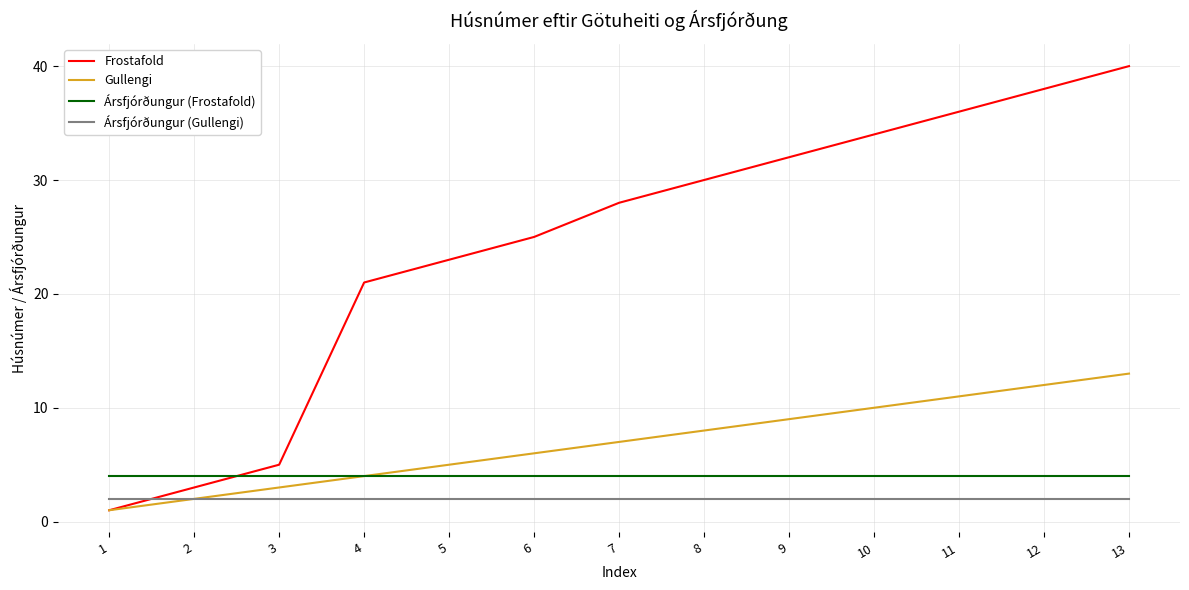

How many lines are shown in the chart?

4